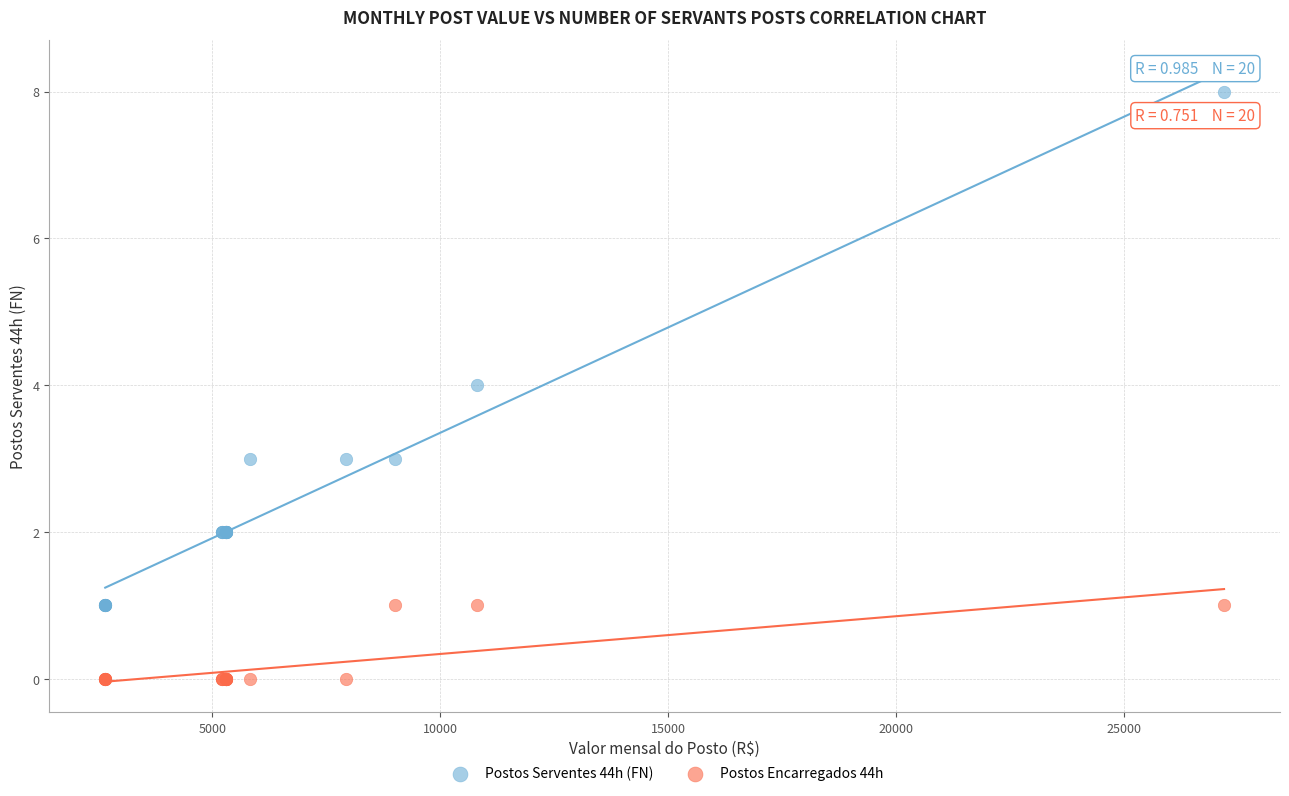

Which series has the largest Y range (max minus min)?

Postos Serventes 44h (FN)